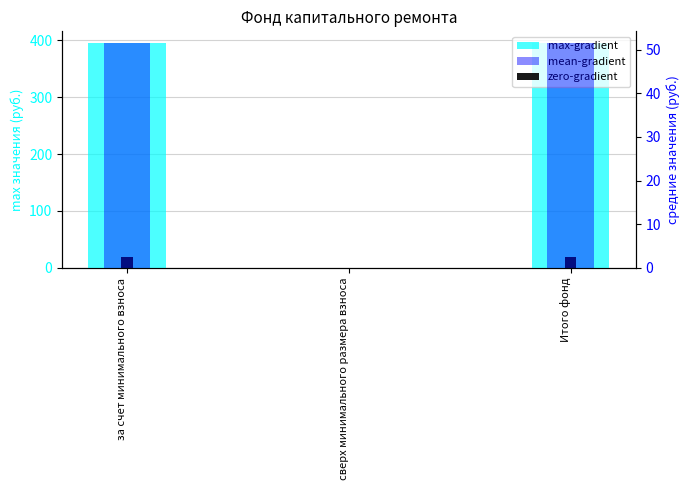

At which label is zero-gradient closest to 9?

сверх минимального размера взноса